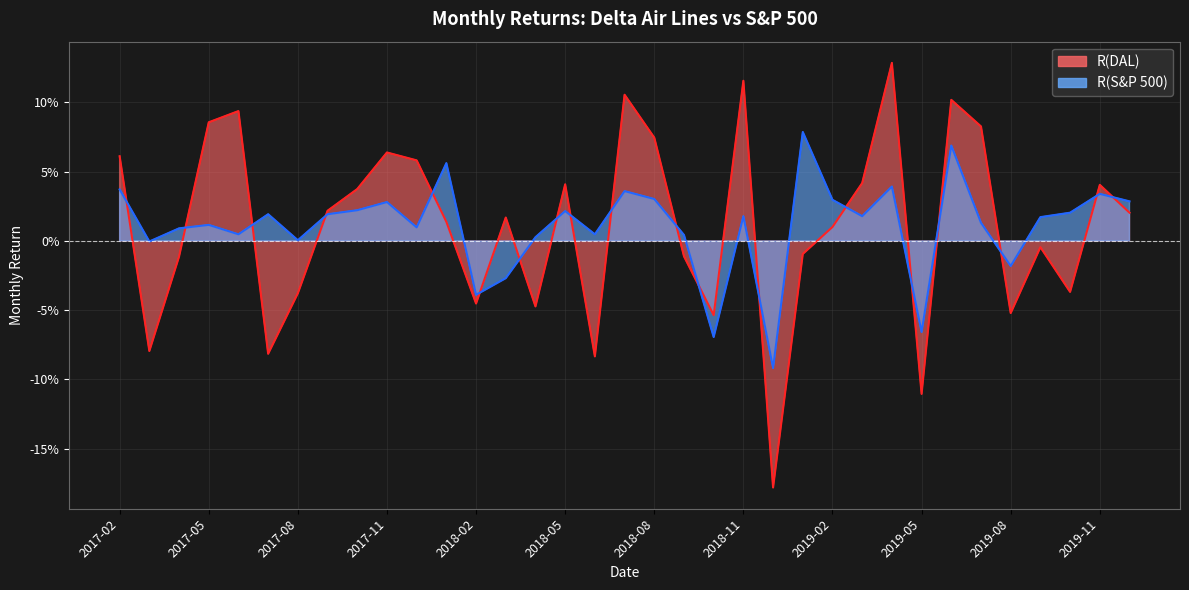

At which category is the sum across all series the highest?

2019-06